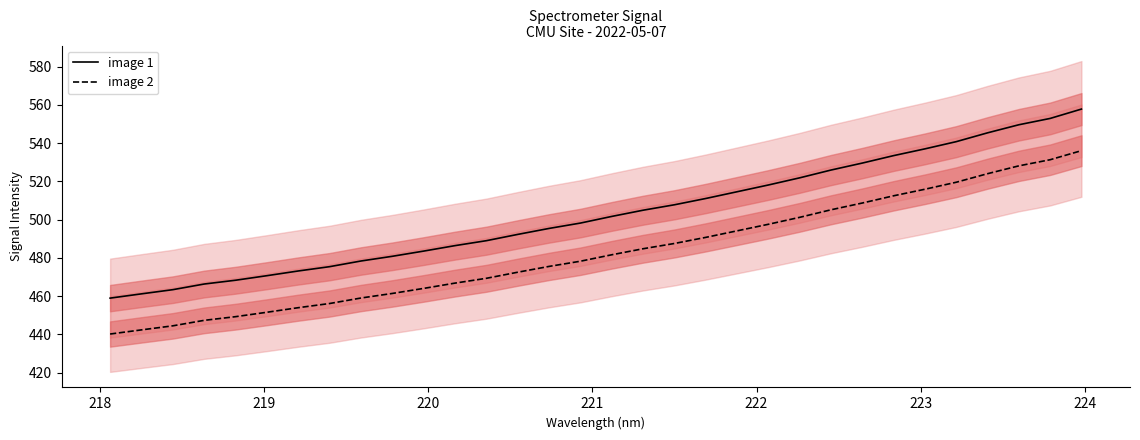

Reading left to right, transcribe all the data shown in this chart.

image 1: 459.0	461.2	463.4	466.3	468.3	470.7	473.2	475.4	478.4	480.8	483.6	486.4	489.0	492.3	495.4	498.2	501.7	504.9	507.8	511.0	514.6	518.1	521.9	525.9	529.6	533.5	537.0	540.8	545.4	549.6	552.9	557.8
image 2: 440.2	442.4	444.5	447.3	449.3	451.6	454.0	456.1	459.0	461.4	464.0	466.8	469.3	472.5	475.5	478.3	481.6	484.8	487.5	490.7	494.1	497.6	501.2	505.1	508.7	512.5	515.9	519.5	524.0	528.1	531.3	536.1